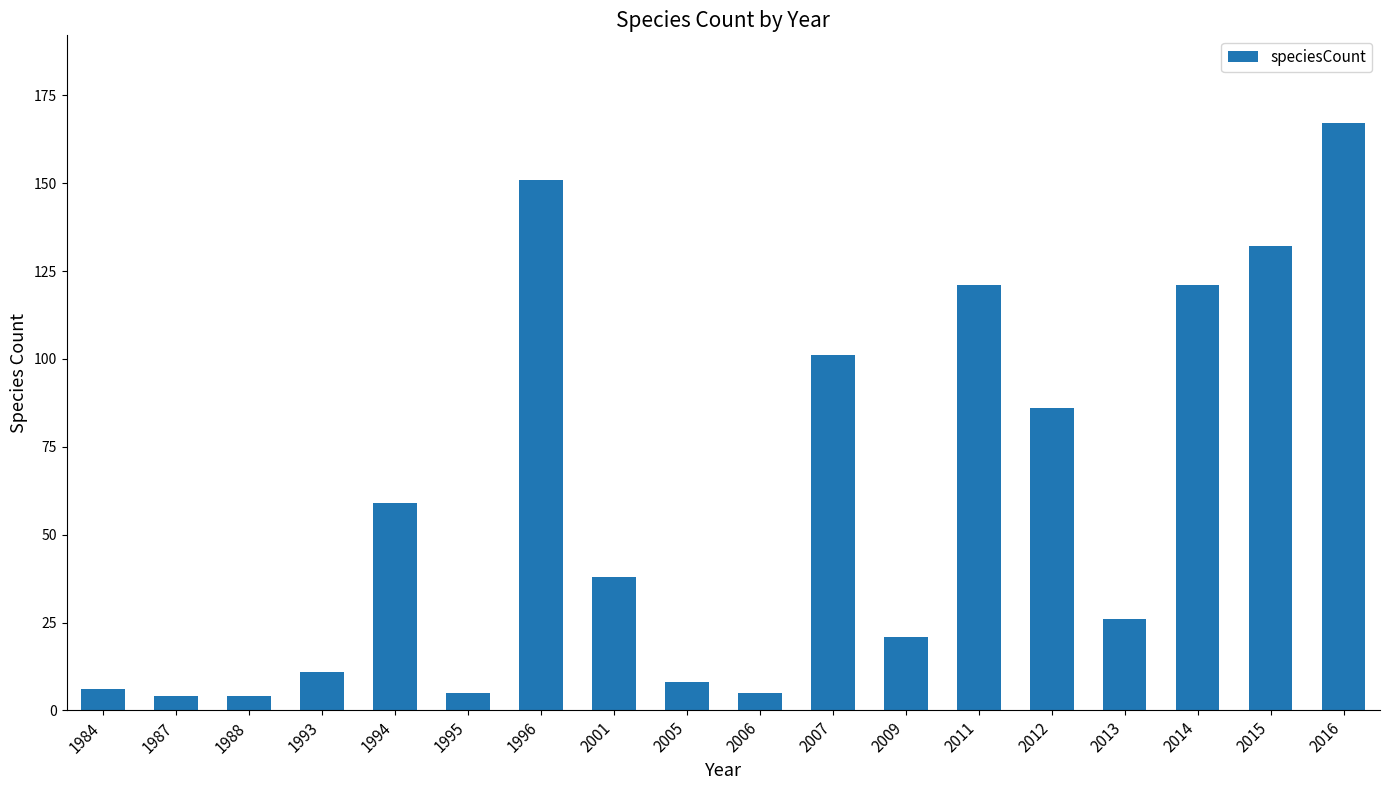

Between 2016 and 2007, which is larger?

2016